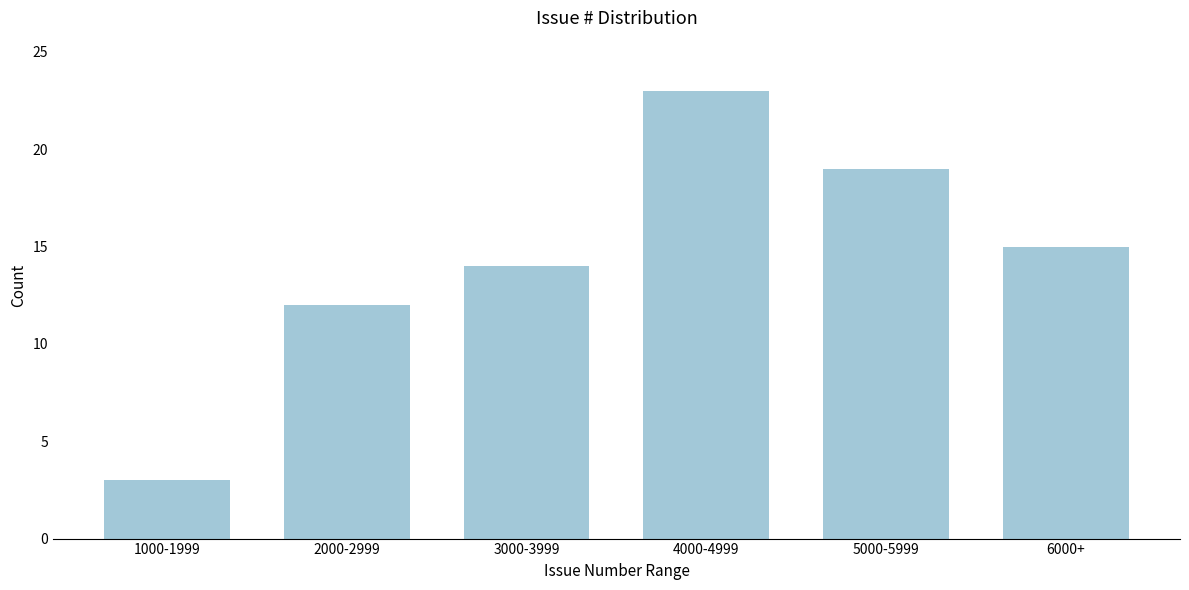

Reading right to left, extract all data points from this chart.

15	19	23	14	12	3